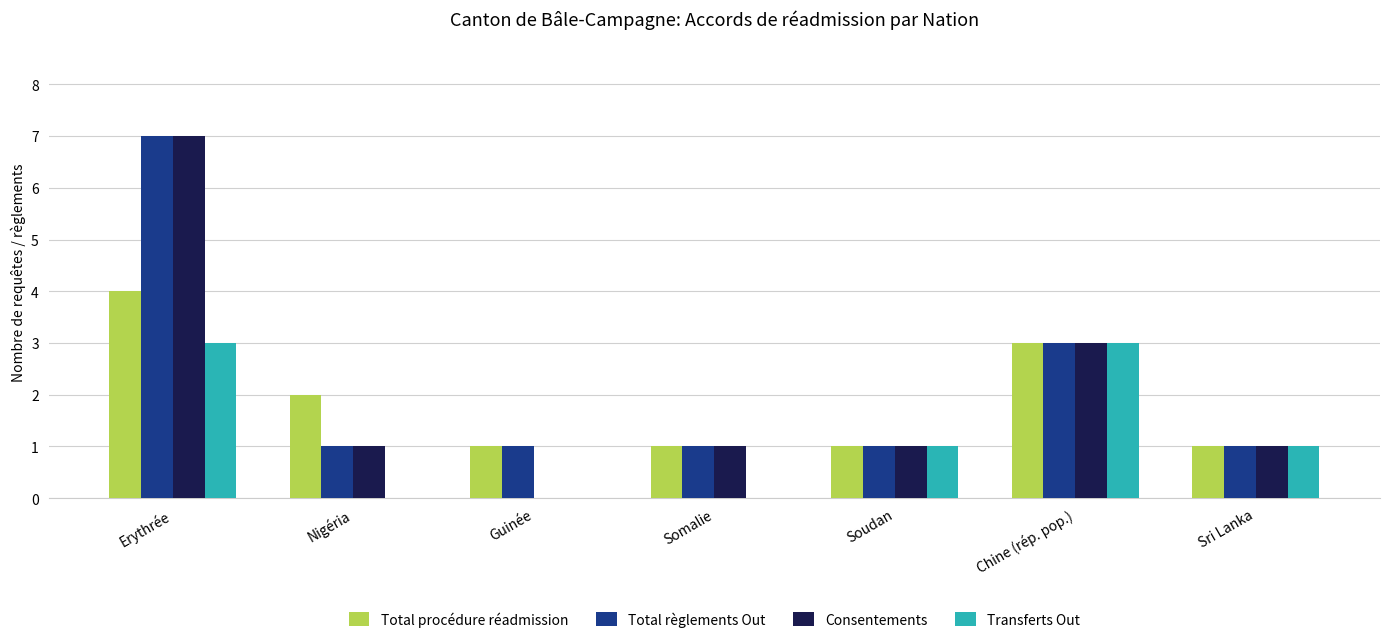

What is the average value of the Consentements series?

2